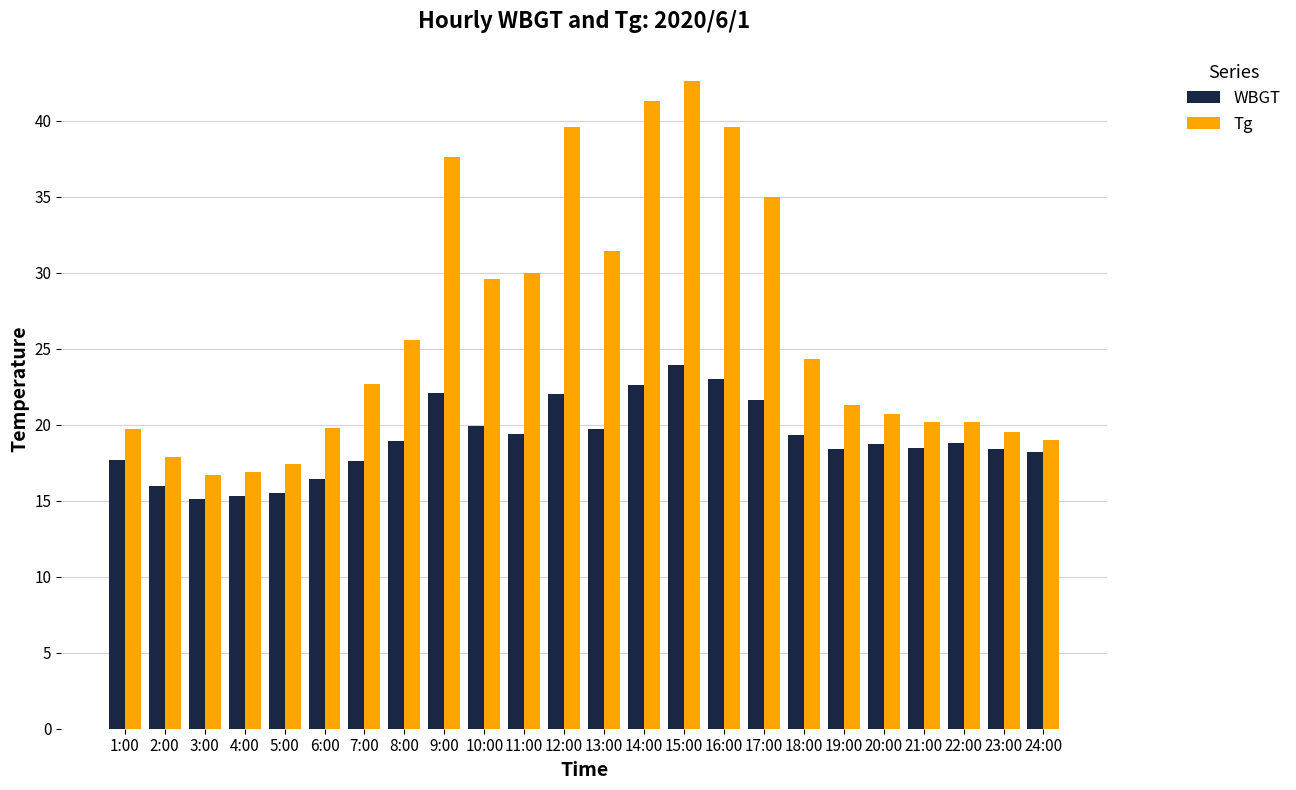

List the series in order of their overall mean, lowest first.

WBGT, Tg